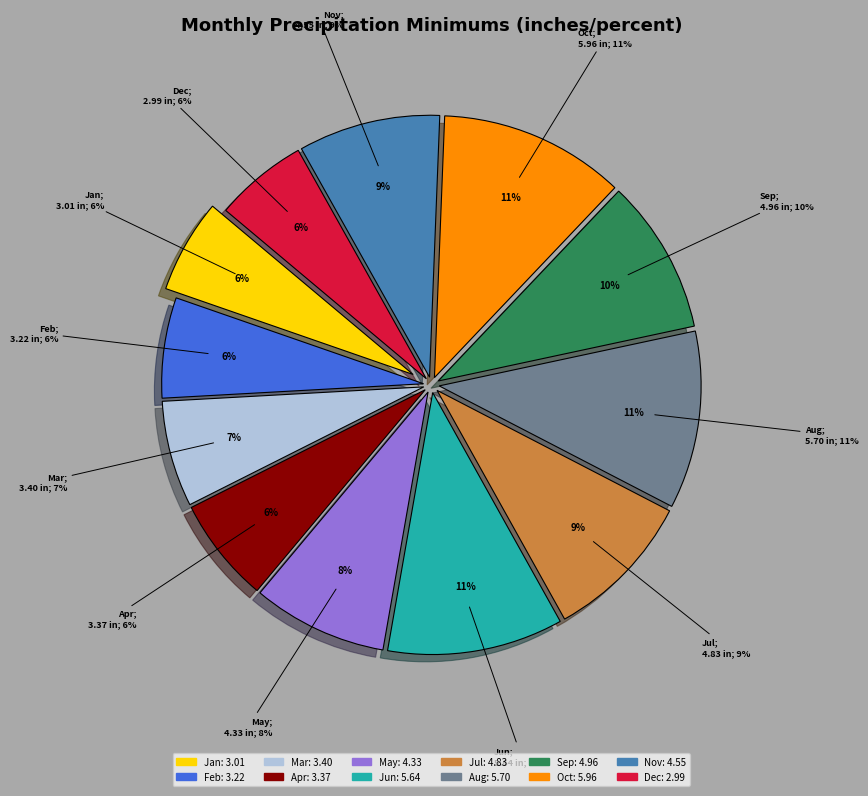

Is May the majority of the pie?

No